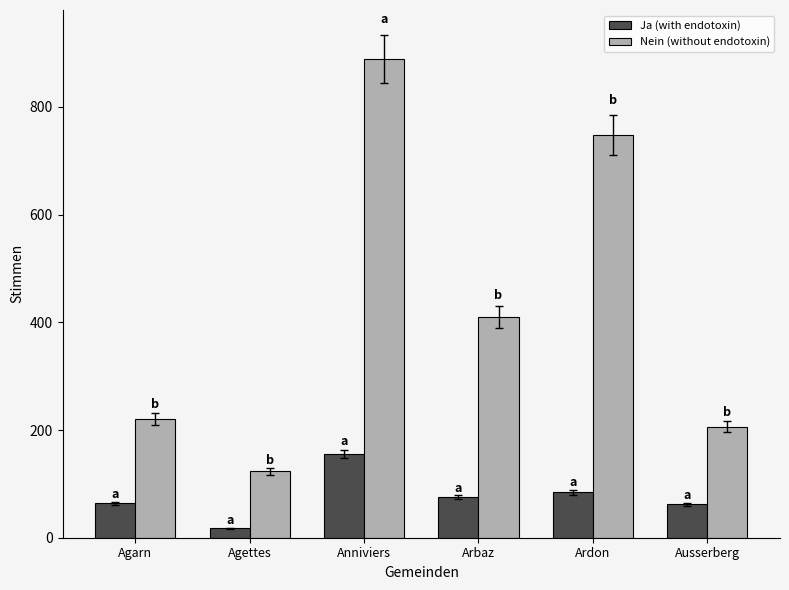

What is the maximum value shown in the chart?

889